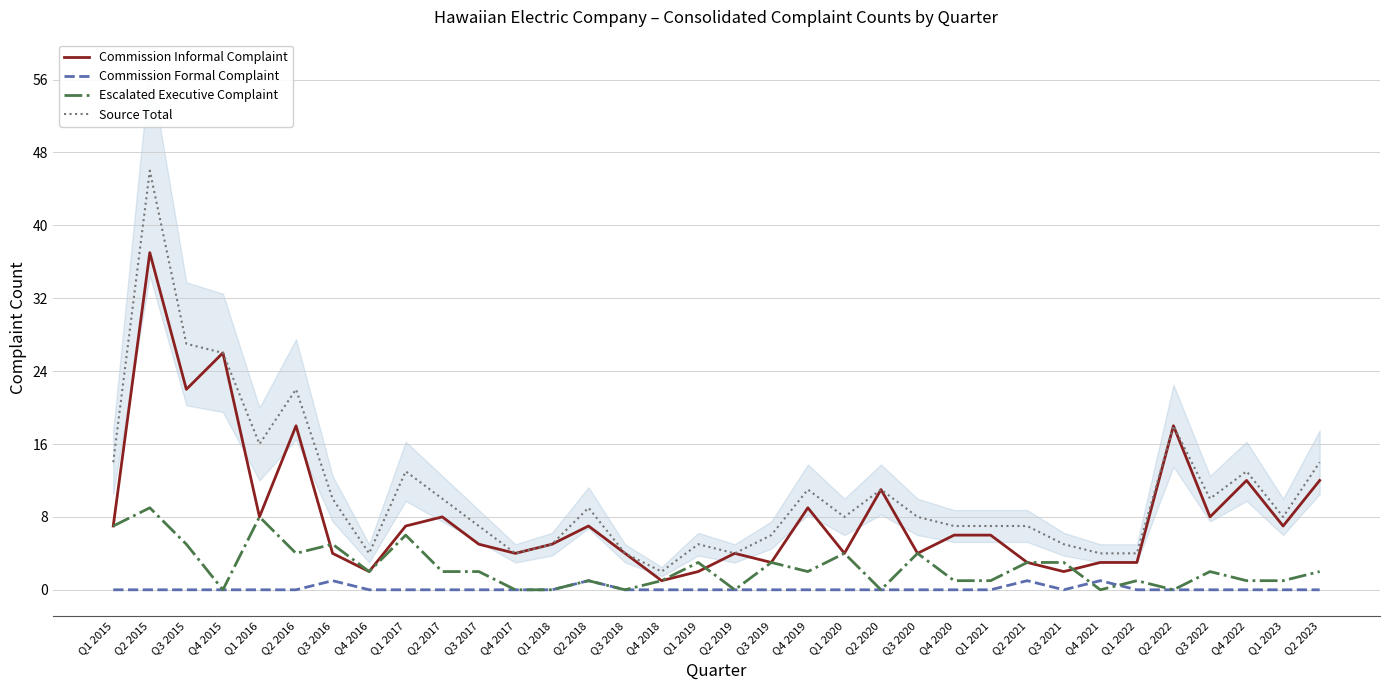

Which label corresponds to the largest value in the chart?

Q2 2015